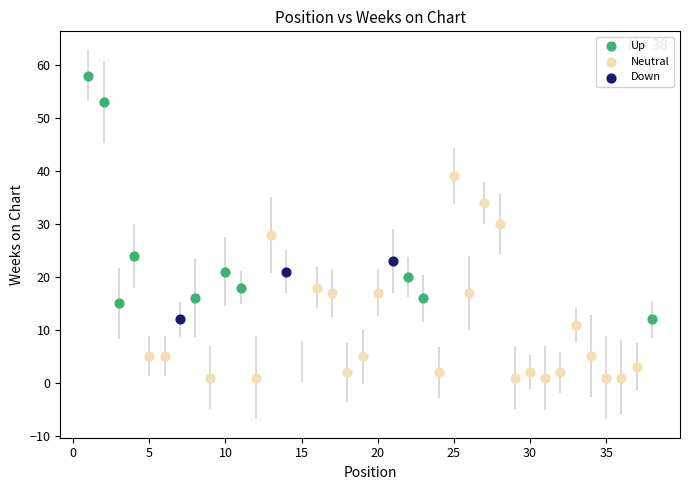

Which series has the largest Y range (max minus min)?

Up